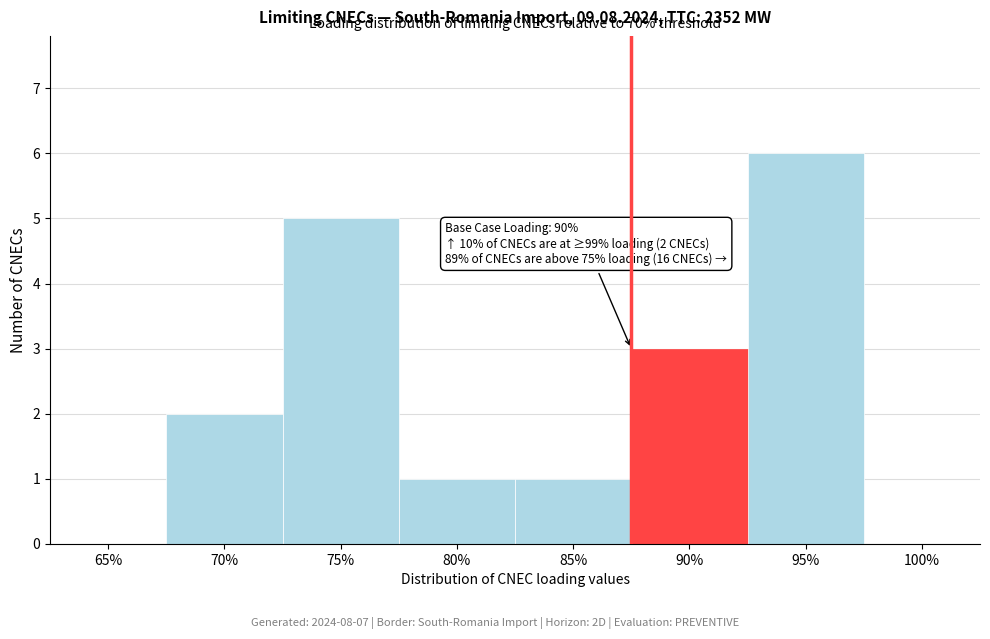

Reading left to right, extract all data points from this chart.

65%=0	70%=2	75%=5	80%=1	85%=1	90%=3	95%=6	100%=0